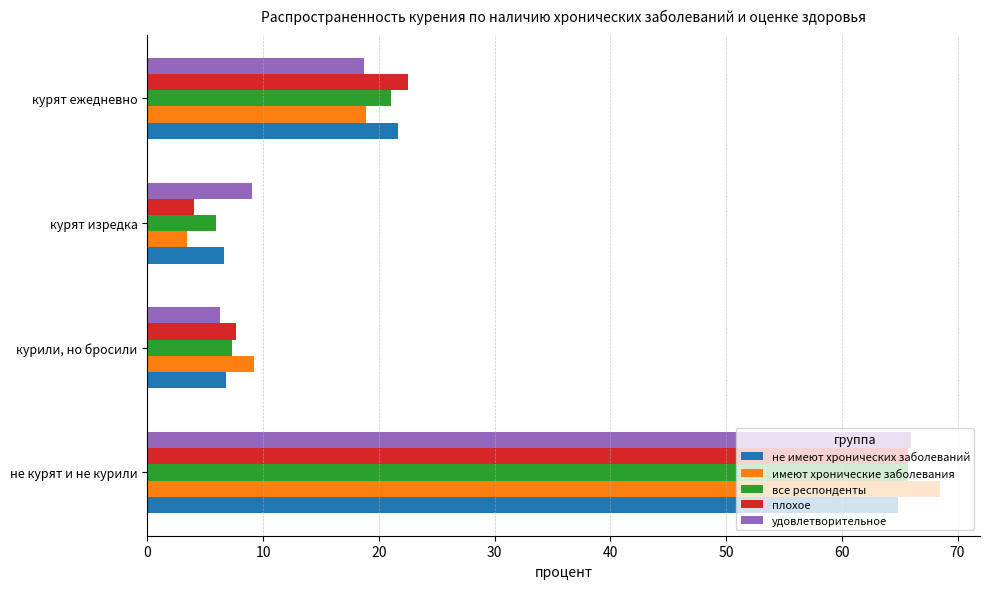

What are all the series names shown in the legend?

не имеют хронических заболеваний, имеют хронические заболевания, все респонденты, плохое, удовлетворительное